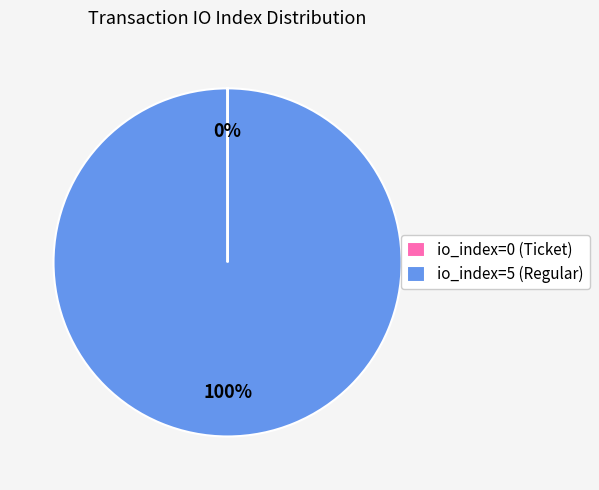

What is the largest slice in the pie chart?

io_index=5 (Regular)